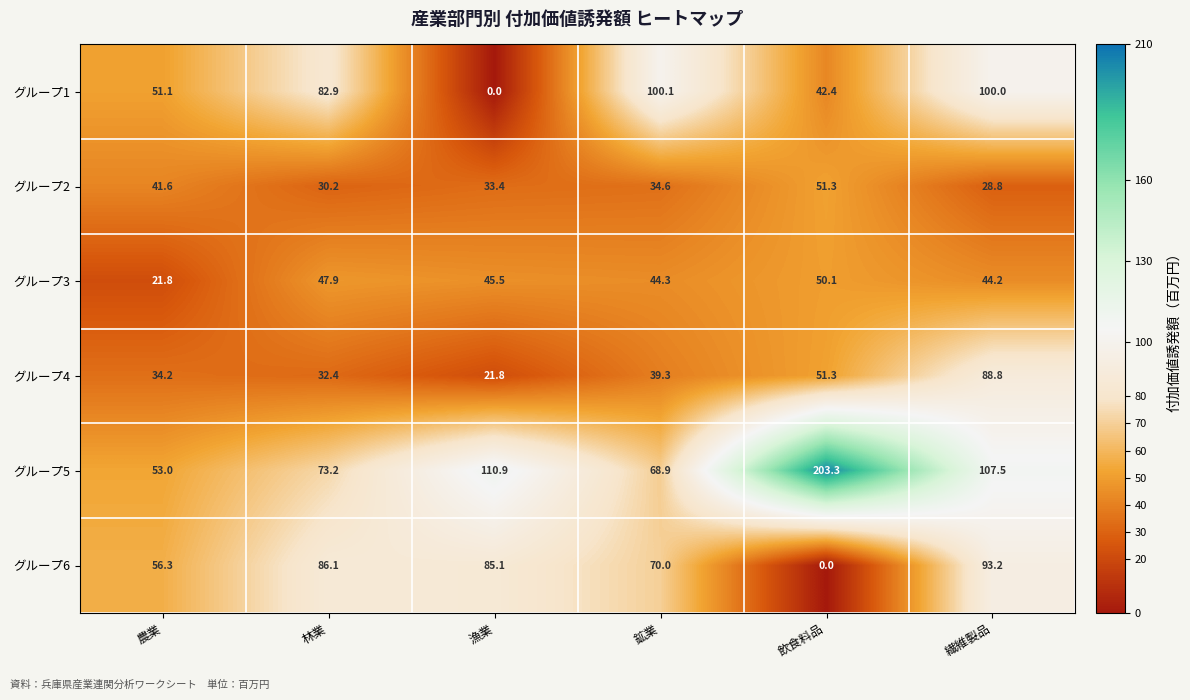

What is the sum of the グループ3 values at 漁業 and 農業?

67.3